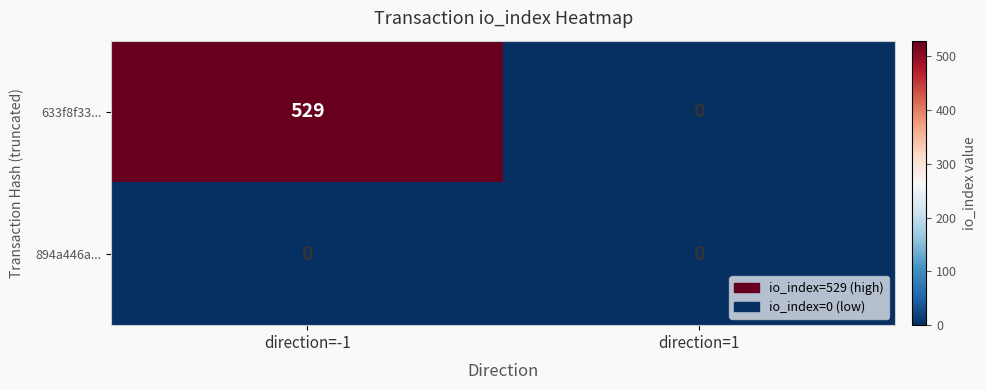

Reading left to right, transcribe all the data shown in this chart.

633f8f33...: 529	0
894a446a...: 0	0